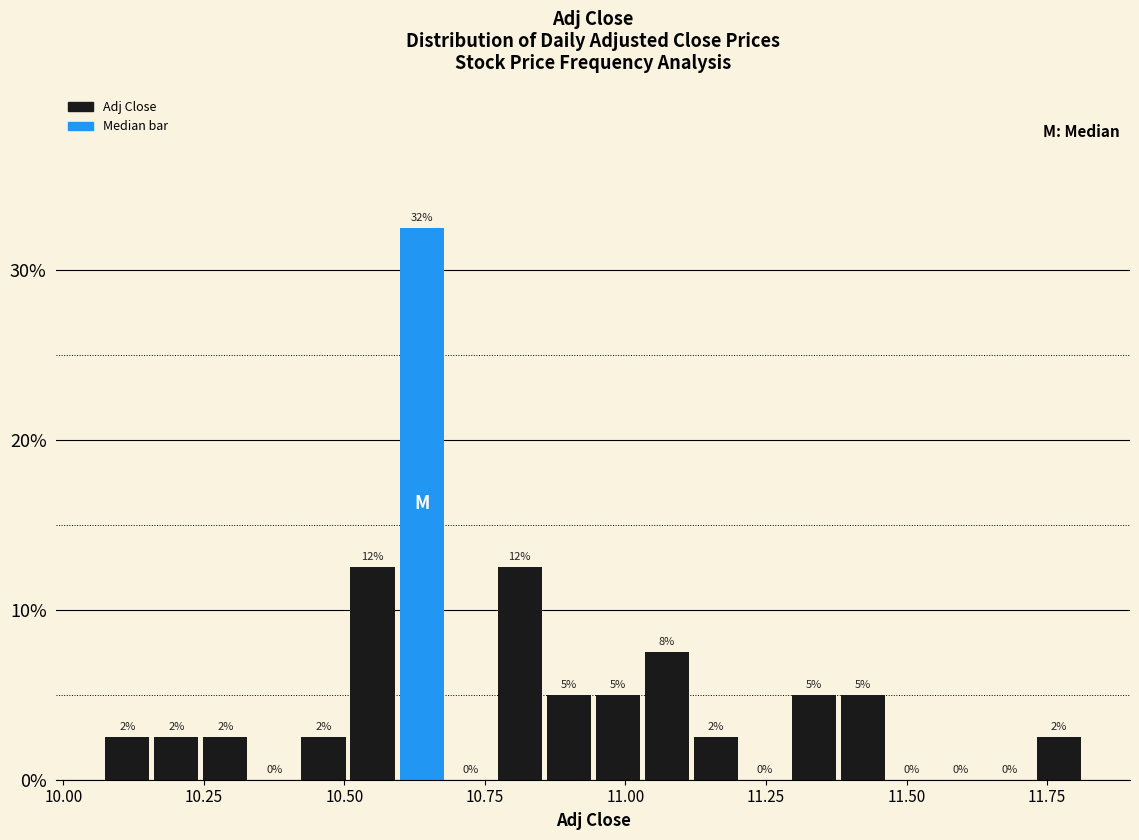

Read against the x-axis, roughly where is the centre of the tallest bar?

10.65